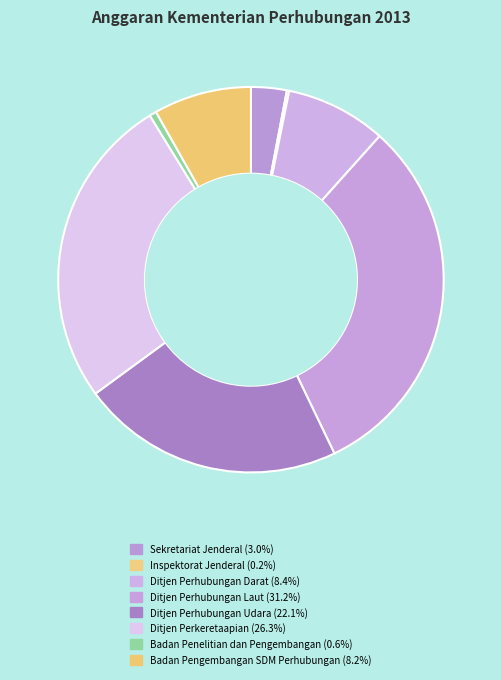

Which has a higher value, Ditjen Perhubungan Laut or Sekretariat Jenderal?

Ditjen Perhubungan Laut